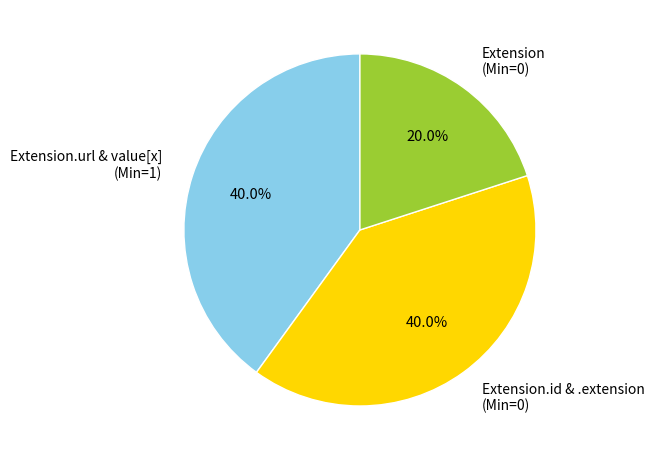

Which slice is the smallest?

Extension (Min=0)